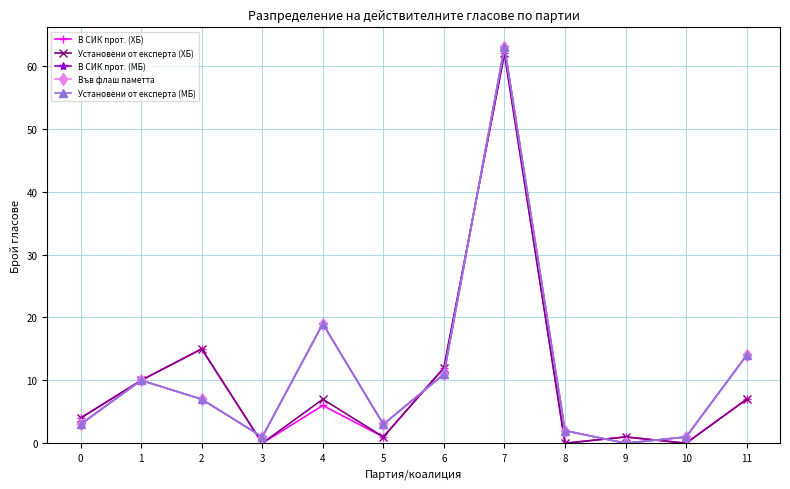

At which category is the sum across all series the highest?

7